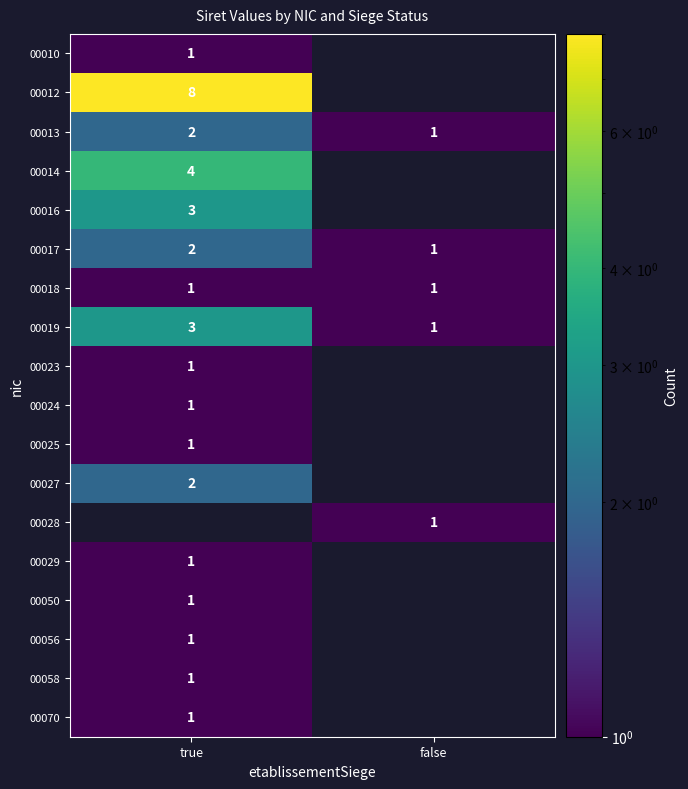

What is the sum of the 00019 values at true and false?

4